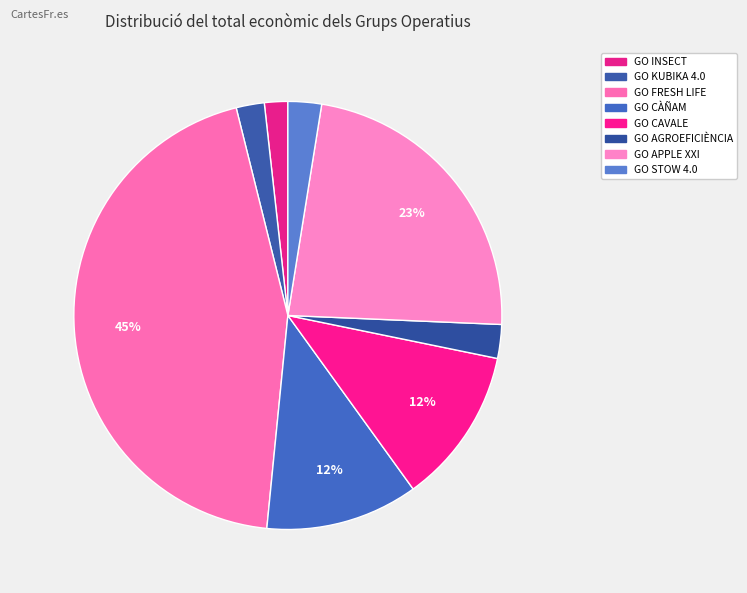

Between GO INSECT and GO KUBIKA 4.0, which is larger?

GO KUBIKA 4.0